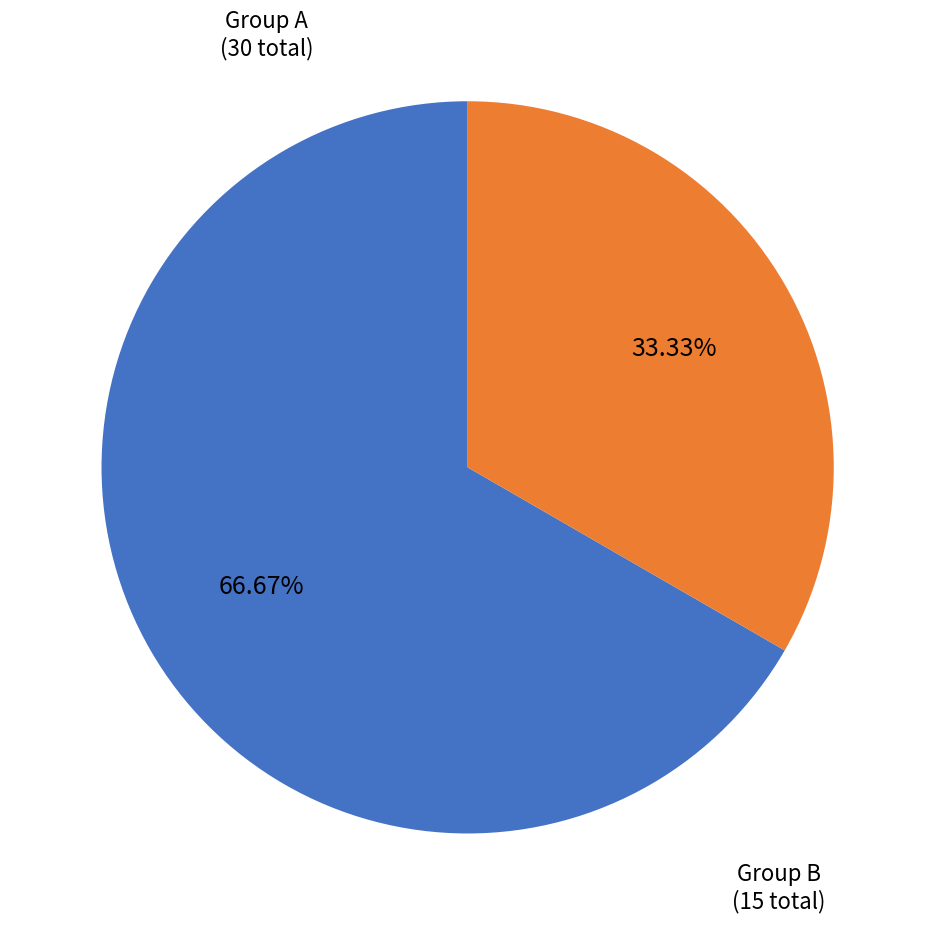

Does any single category account for the majority?

Yes